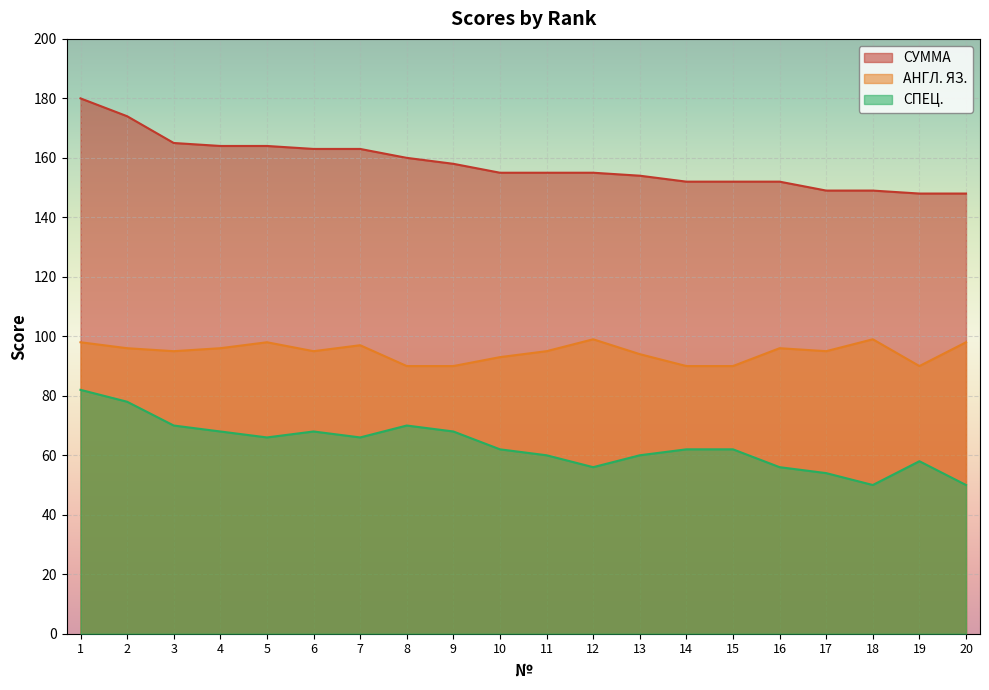

What is the highest value of the СПЕЦ. series?

82